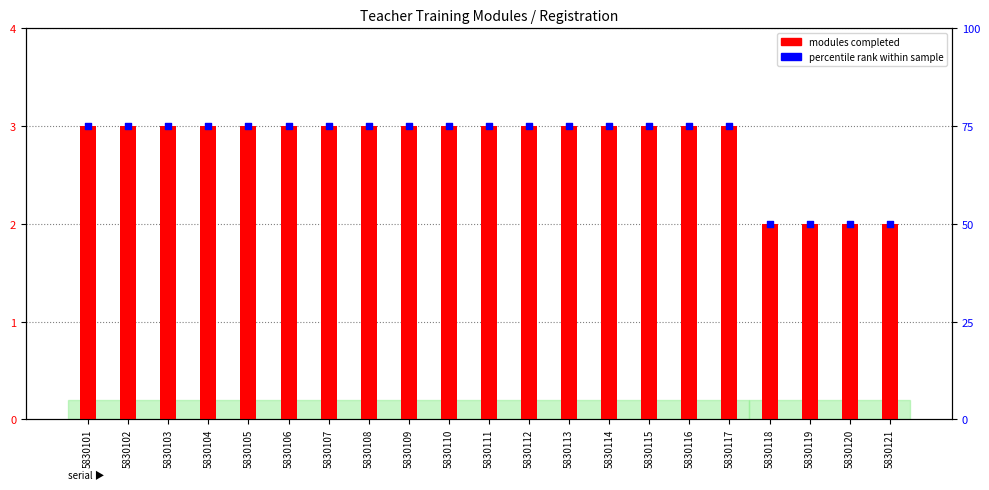

At which category is the sum across all series the highest?

5830101